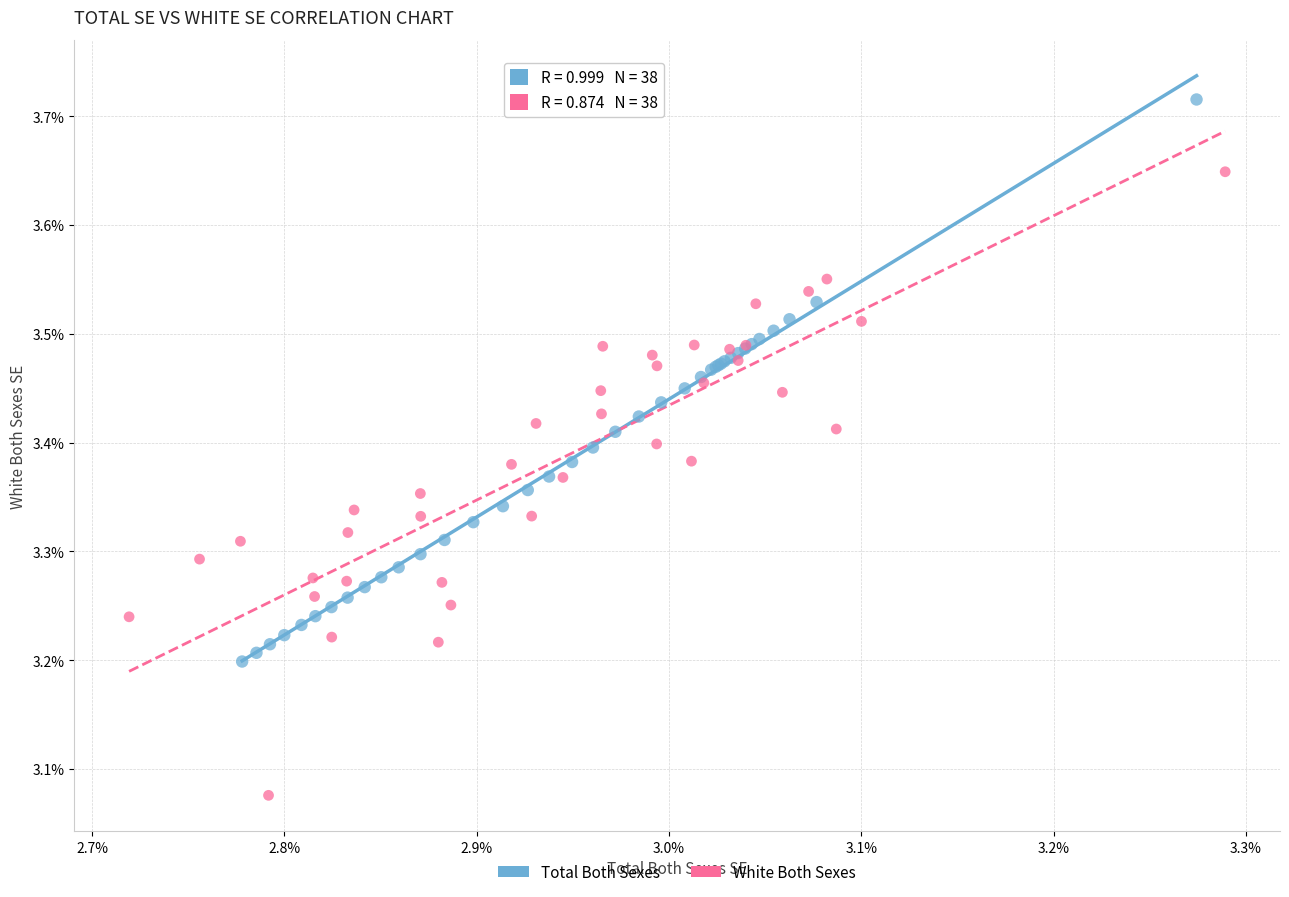

What are all the series names shown in the legend?

Total Both Sexes, White Both Sexes